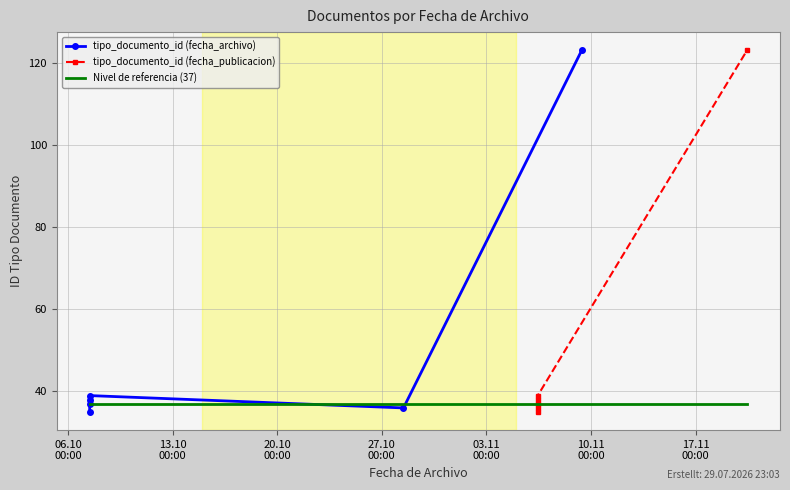

Reading left to right, extract all data points from this chart.

35	38	36	39	123	37